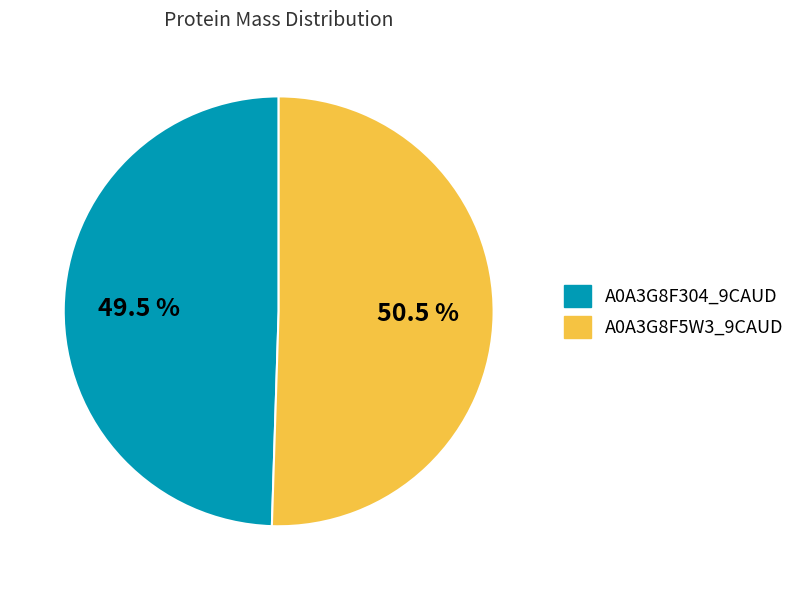

Between A0A3G8F5W3_9CAUD and A0A3G8F304_9CAUD, which is larger?

A0A3G8F5W3_9CAUD